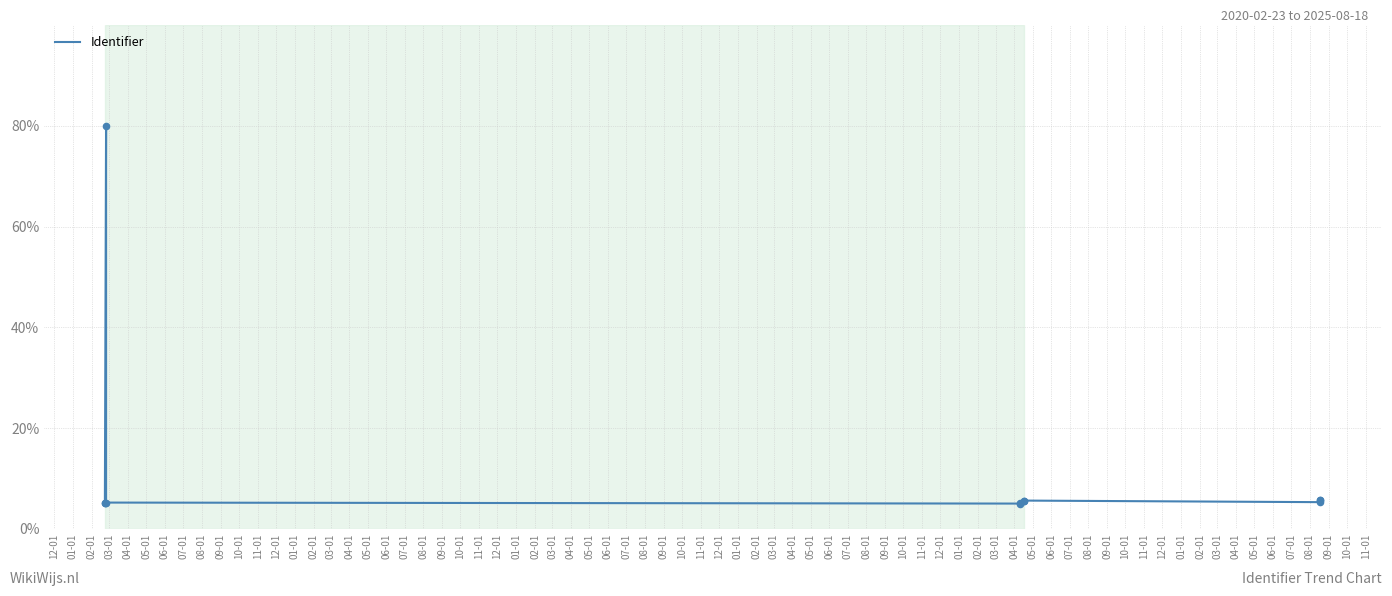

Which has a higher value, 04-01 or 01-01?

01-01